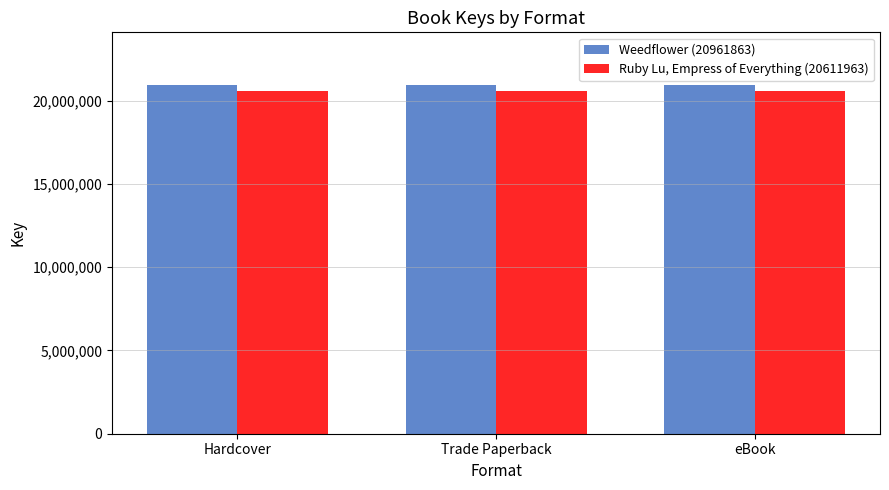

List the series in order of their peak value, highest first.

Weedflower (20961863), Ruby Lu, Empress of Everything (20611963)